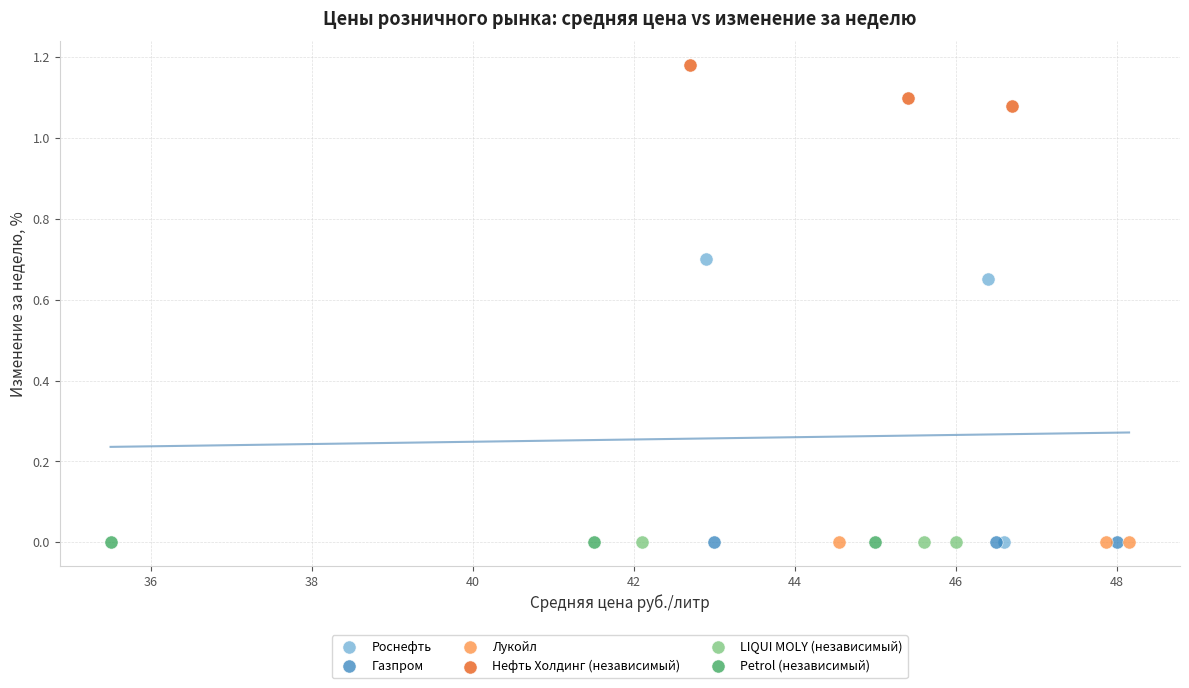

Which series reaches the maximum Y coordinate?

Нефть Холдинг (независимый)